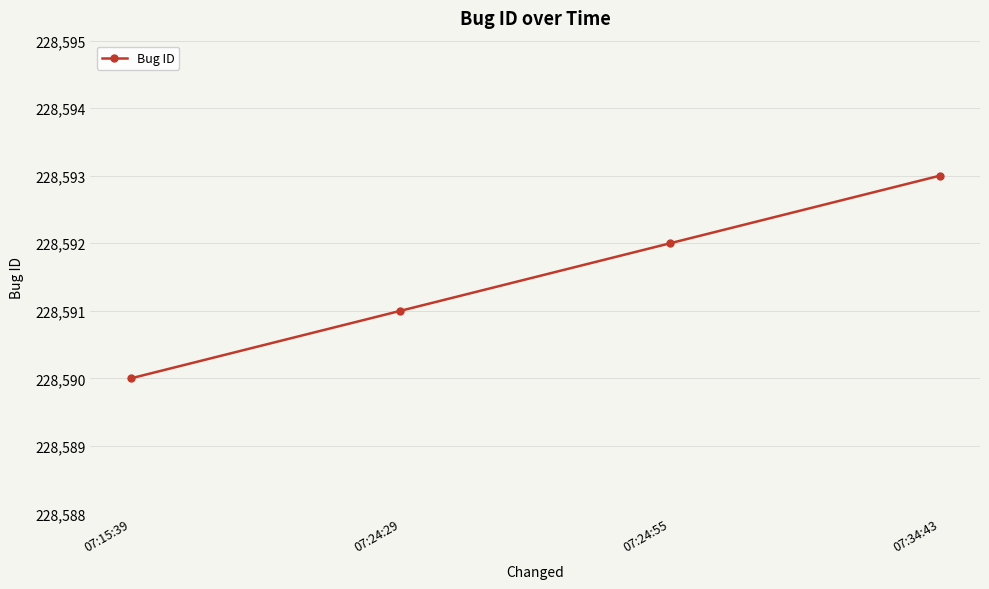

Where is the data nearest to the value 228591?

07:24:29